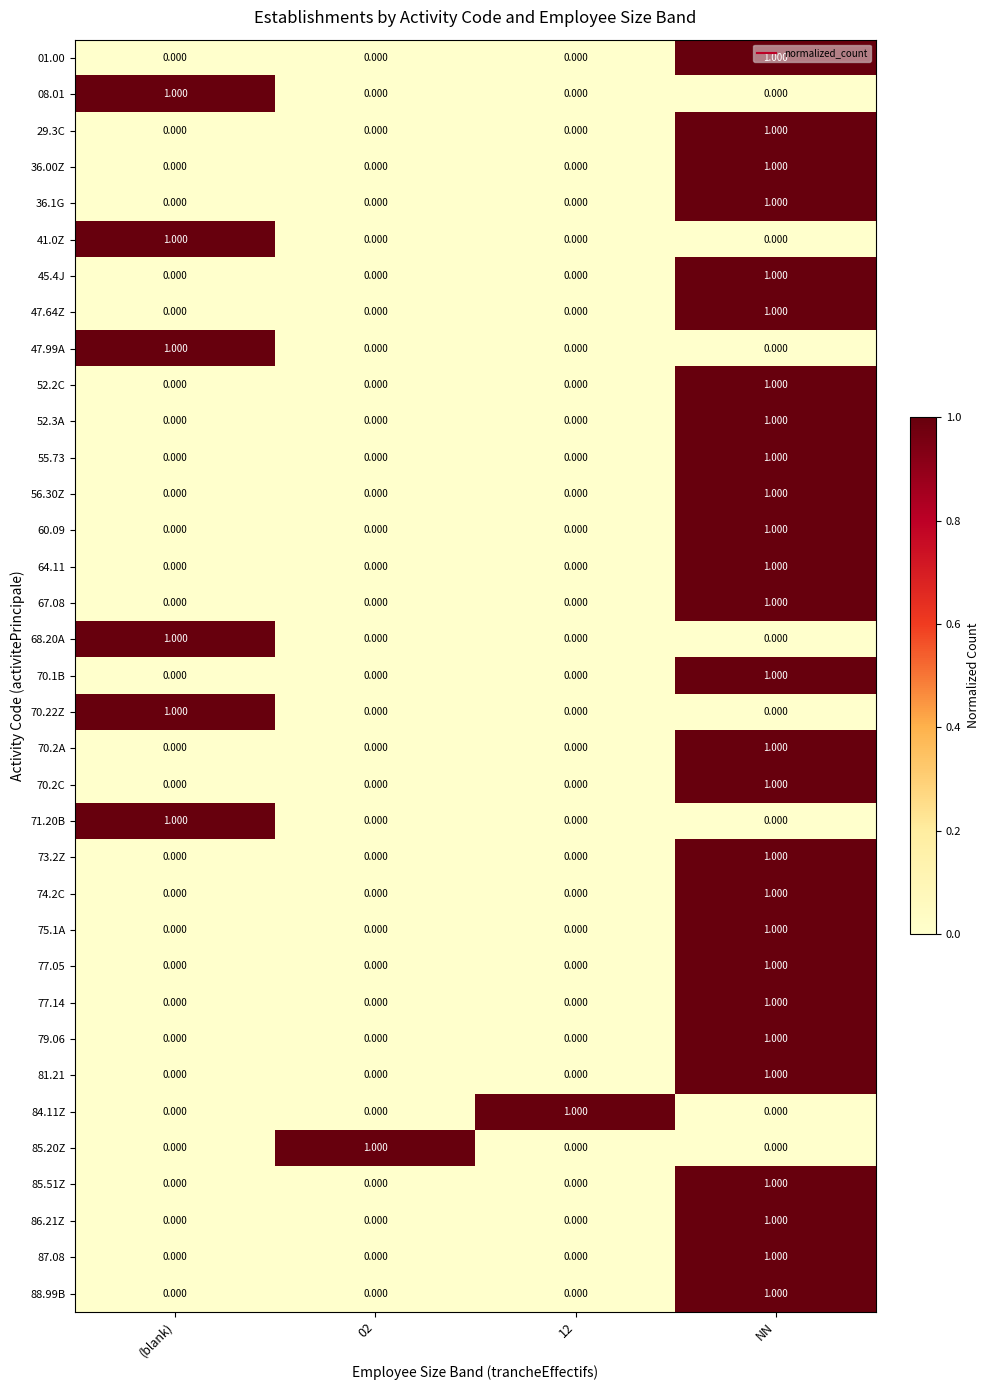

At which category is the sum across all series the highest?

NN